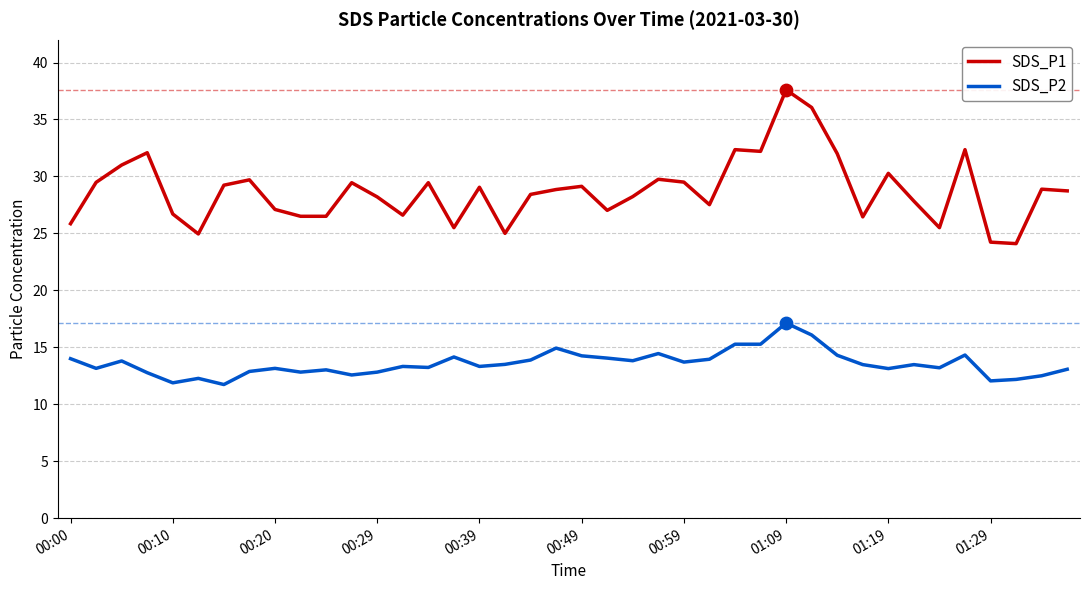

What is the maximum value shown in the chart?

37.6